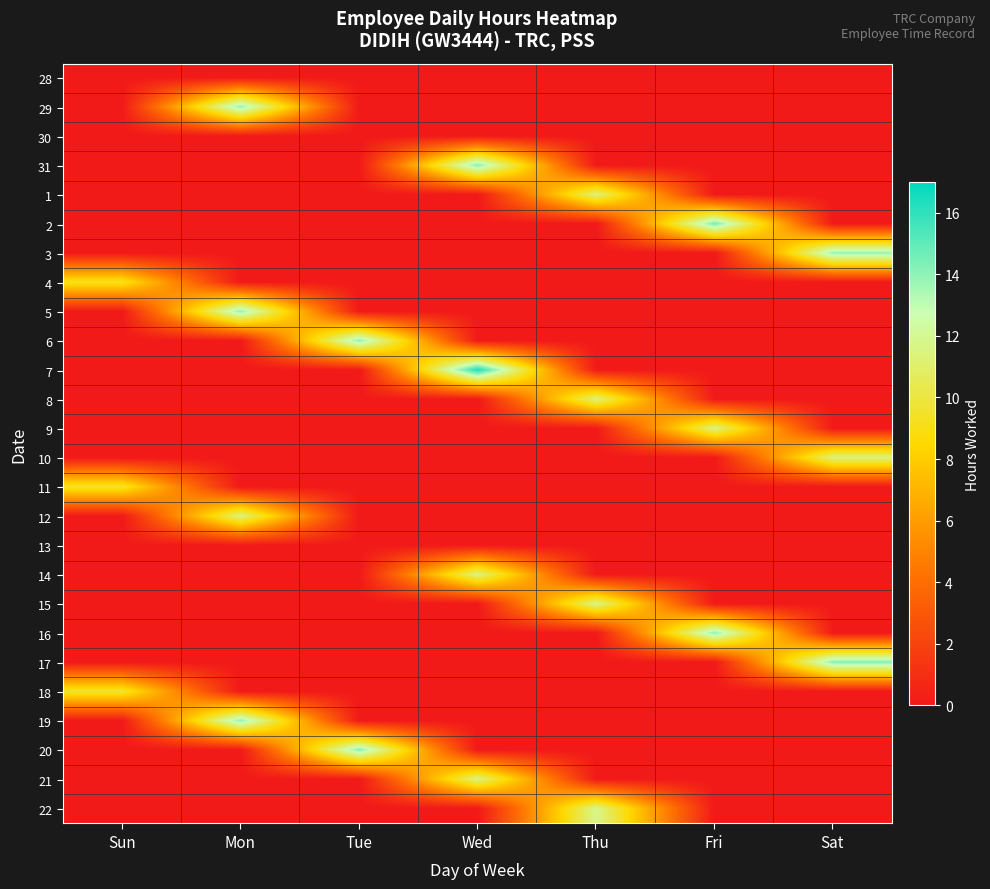

Reading right to left, transcribe all the data shown in this chart.

28: Sat=0.0	Fri=0.0	Thu=0.0	Wed=0.0	Tue=0.0	Mon=0.0	Sun=0.0
29: Sat=0.0	Fri=0.0	Thu=0.0	Wed=0.0	Tue=0.0	Mon=13.9	Sun=0.0
30: Sat=0.0	Fri=0.0	Thu=0.0	Wed=0.0	Tue=0.0	Mon=0.0	Sun=0.0
31: Sat=0.0	Fri=0.0	Thu=0.0	Wed=14.2	Tue=0.0	Mon=0.0	Sun=0.0
1: Sat=0.0	Fri=0.0	Thu=11.3	Wed=0.0	Tue=0.0	Mon=0.0	Sun=0.0
2: Sat=0.0	Fri=14.5	Thu=0.0	Wed=0.0	Tue=0.0	Mon=0.0	Sun=0.0
3: Sat=13.8	Fri=0.0	Thu=0.0	Wed=0.0	Tue=0.0	Mon=0.0	Sun=0.0
4: Sat=0.0	Fri=0.0	Thu=0.0	Wed=0.0	Tue=0.0	Mon=0.0	Sun=9.2
5: Sat=0.0	Fri=0.0	Thu=0.0	Wed=0.0	Tue=0.0	Mon=14.0	Sun=0.0
6: Sat=0.0	Fri=0.0	Thu=0.0	Wed=0.0	Tue=14.0	Mon=0.0	Sun=0.0
7: Sat=0.0	Fri=0.0	Thu=0.0	Wed=16.4	Tue=0.0	Mon=0.0	Sun=0.0
8: Sat=0.0	Fri=0.0	Thu=11.4	Wed=0.0	Tue=0.0	Mon=0.0	Sun=0.0
9: Sat=0.0	Fri=11.5	Thu=0.0	Wed=0.0	Tue=0.0	Mon=0.0	Sun=0.0
10: Sat=11.4	Fri=0.0	Thu=0.0	Wed=0.0	Tue=0.0	Mon=0.0	Sun=0.0
11: Sat=0.0	Fri=0.0	Thu=0.0	Wed=0.0	Tue=0.0	Mon=0.0	Sun=9.5
12: Sat=0.0	Fri=0.0	Thu=0.0	Wed=0.0	Tue=0.0	Mon=11.5	Sun=0.0
13: Sat=0.0	Fri=0.0	Thu=0.0	Wed=0.0	Tue=0.0	Mon=0.0	Sun=0.0
14: Sat=0.0	Fri=0.0	Thu=0.0	Wed=11.5	Tue=0.0	Mon=0.0	Sun=0.0
15: Sat=0.0	Fri=0.0	Thu=11.7	Wed=0.0	Tue=0.0	Mon=0.0	Sun=0.0
16: Sat=0.0	Fri=14.0	Thu=0.0	Wed=0.0	Tue=0.0	Mon=0.0	Sun=0.0
17: Sat=14.2	Fri=0.0	Thu=0.0	Wed=0.0	Tue=0.0	Mon=0.0	Sun=0.0
18: Sat=0.0	Fri=0.0	Thu=0.0	Wed=0.0	Tue=0.0	Mon=0.0	Sun=9.7
19: Sat=0.0	Fri=0.0	Thu=0.0	Wed=0.0	Tue=0.0	Mon=14.0	Sun=0.0
20: Sat=0.0	Fri=0.0	Thu=0.0	Wed=0.0	Tue=14.2	Mon=0.0	Sun=0.0
21: Sat=0.0	Fri=0.0	Thu=0.0	Wed=11.6	Tue=0.0	Mon=0.0	Sun=0.0
22: Sat=0.0	Fri=0.0	Thu=11.8	Wed=0.0	Tue=0.0	Mon=0.0	Sun=0.0